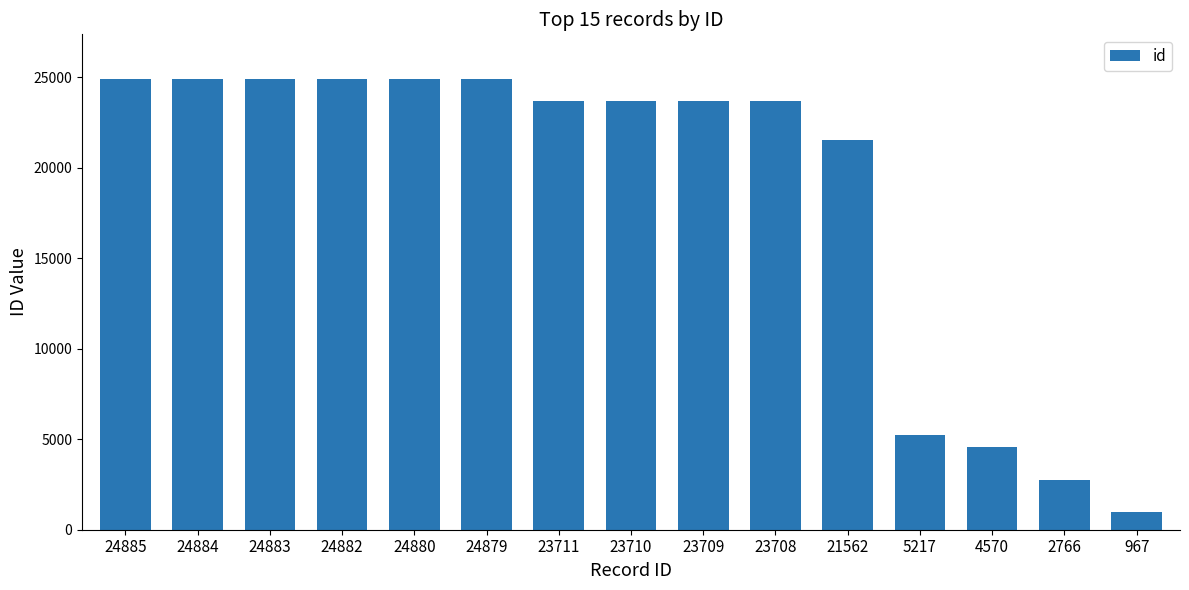

The chart shows a value of 9195 at 24882. True or false?

False